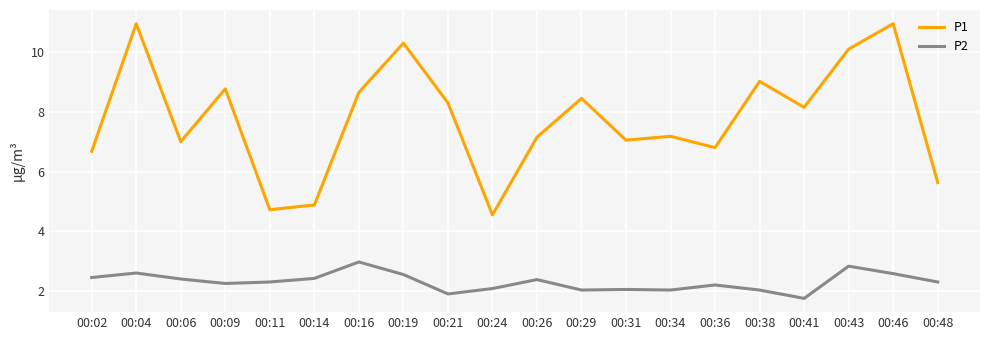

Is this an area chart (filled region under the line)?

No